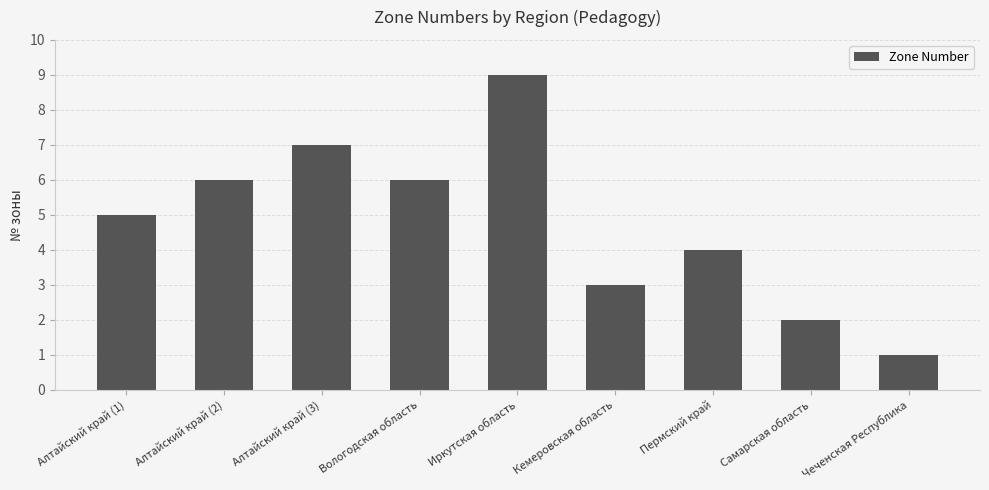

How many values are between 3 and 6?

5